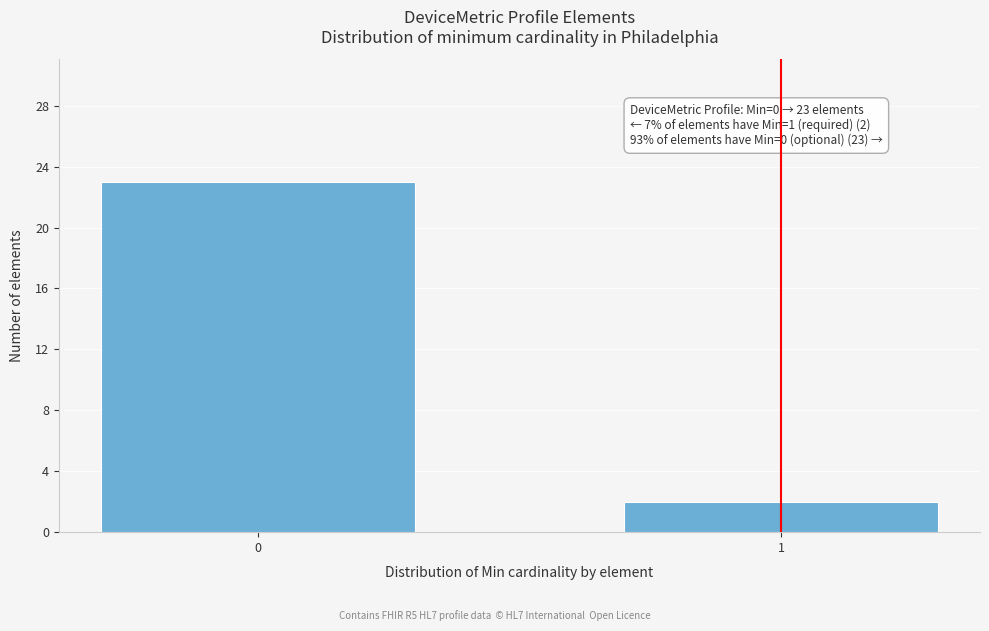

Reading right to left, what are all the values shown in this chart?

1=2	0=23